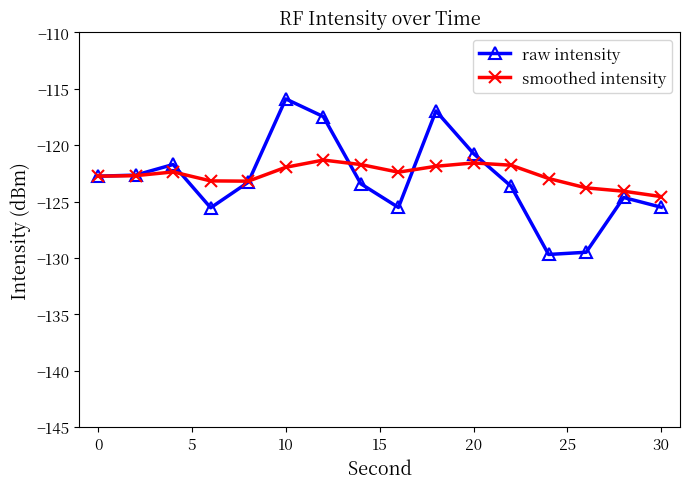

How many data points does each series have?

16